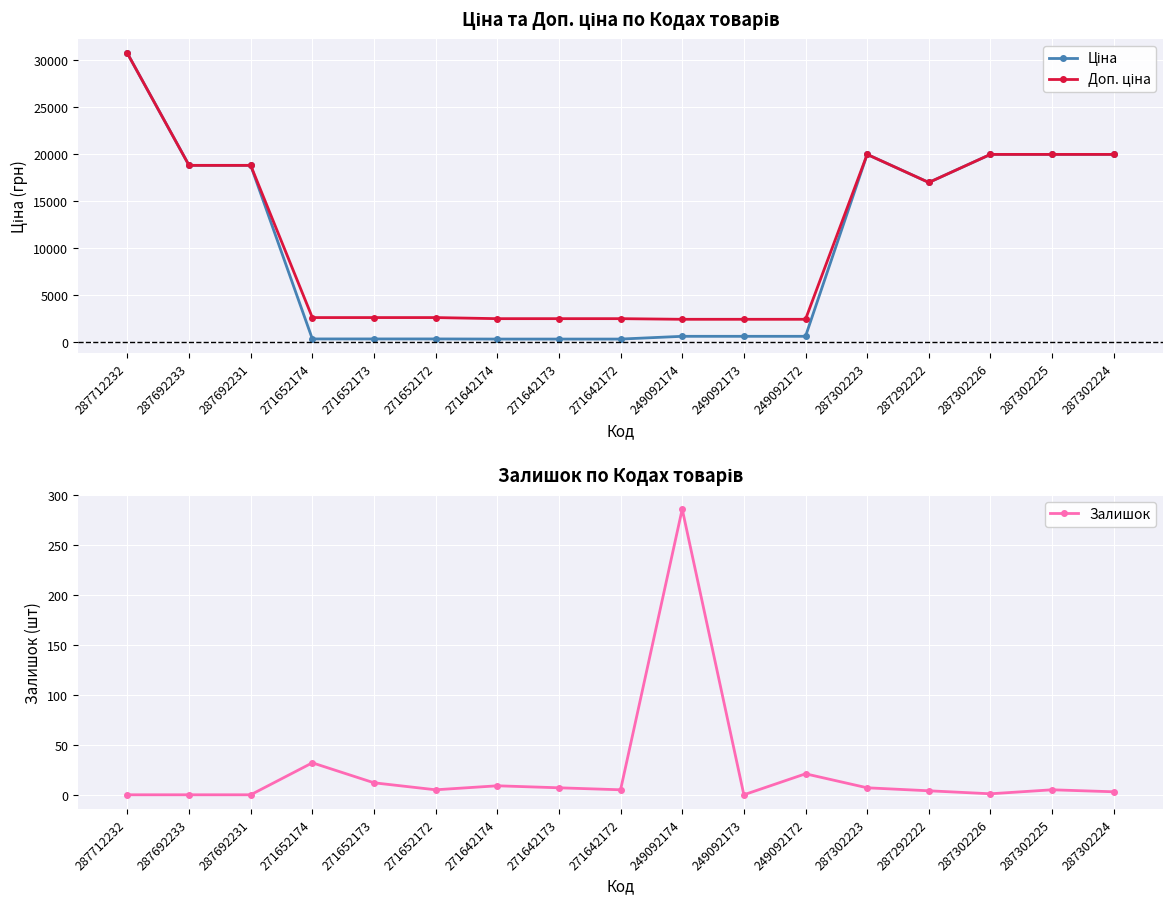

What is the maximum value shown in the chart?

30717.1